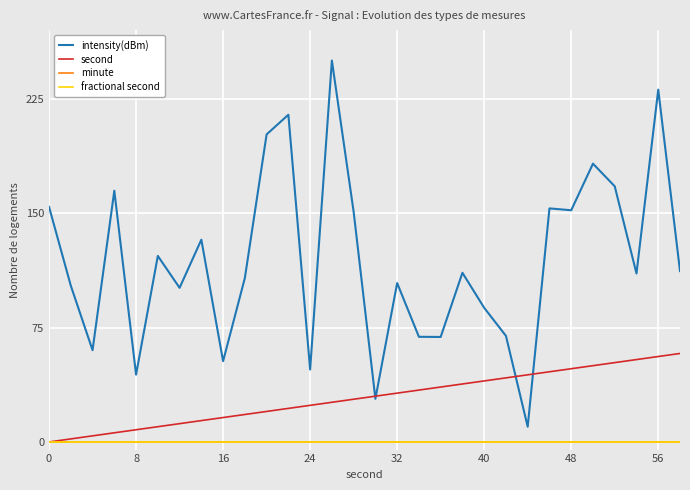

Does the chart have visible grid lines?

Yes